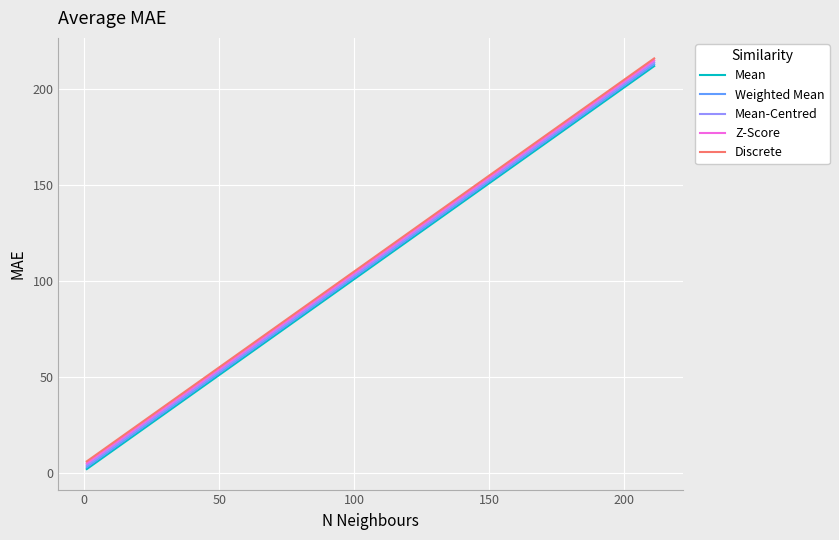

What is the maximum value shown in the chart?

216